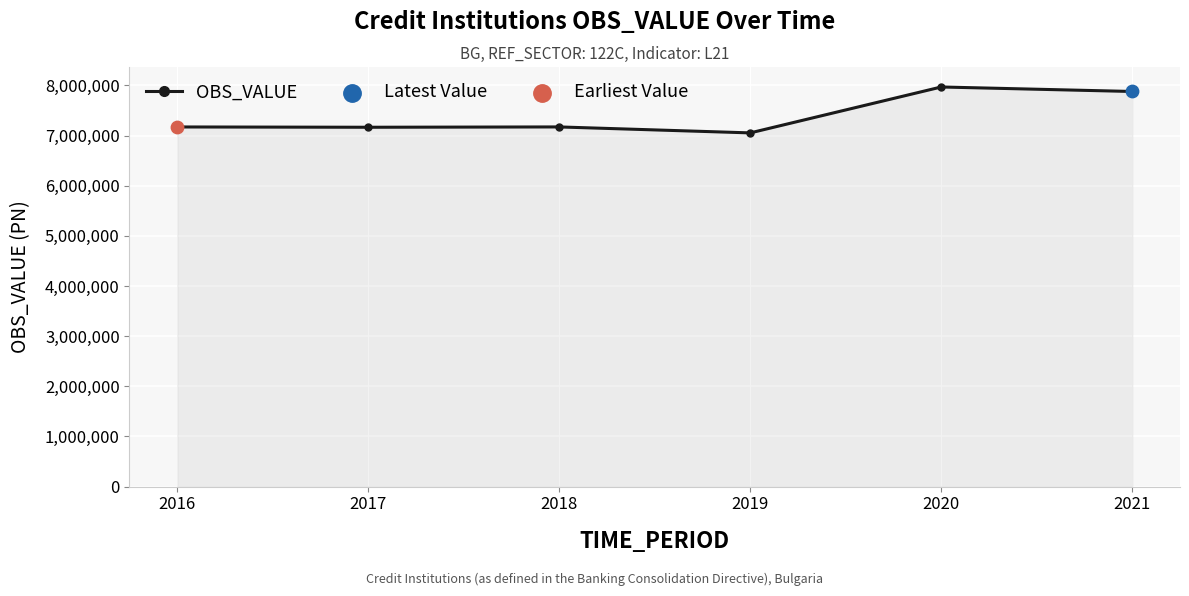

What is the change in value from 2016 to 2018?

+564